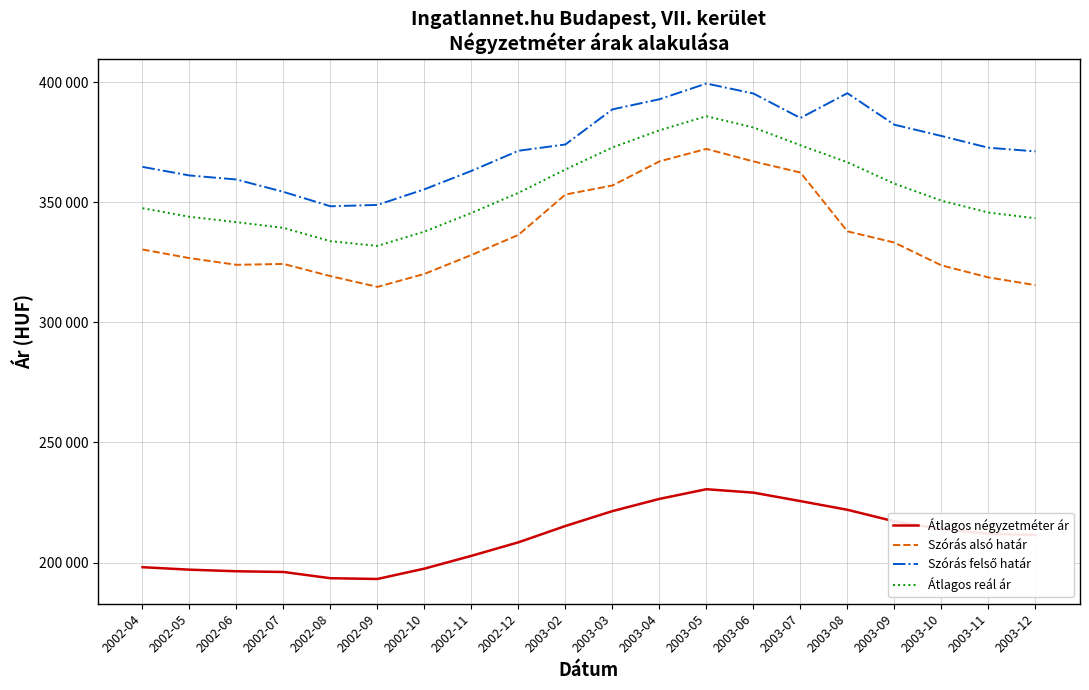

True or false: Átlagos reál ár and Szórás alsó határ cross at least once.

False